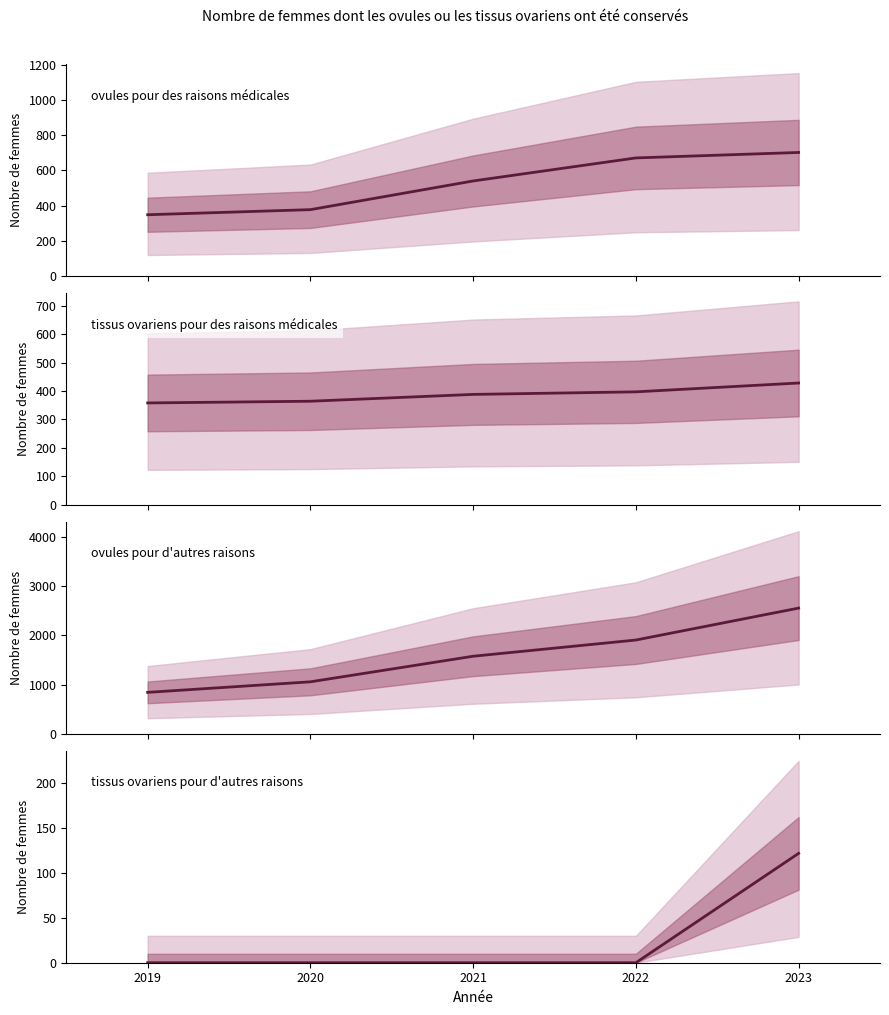

What is the difference between the maximum and second lowest values in the ovules pour d'autres raisons series?

1496